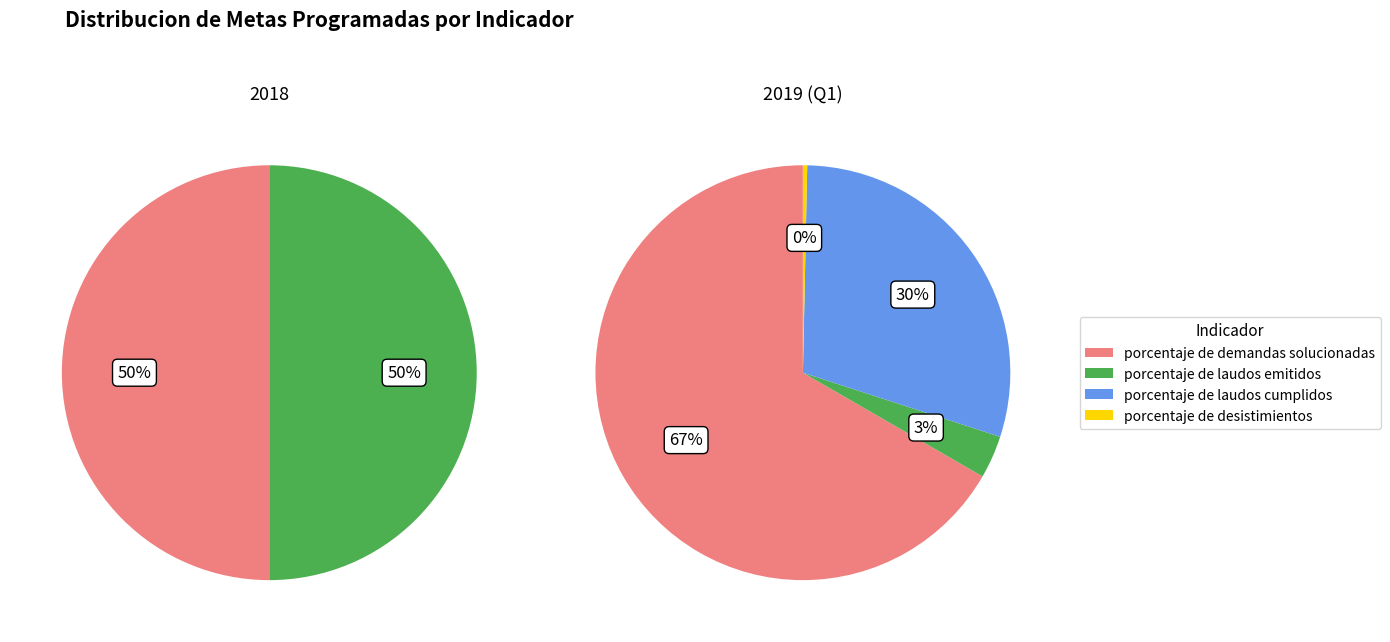

Count the number of slices in the pie.

4